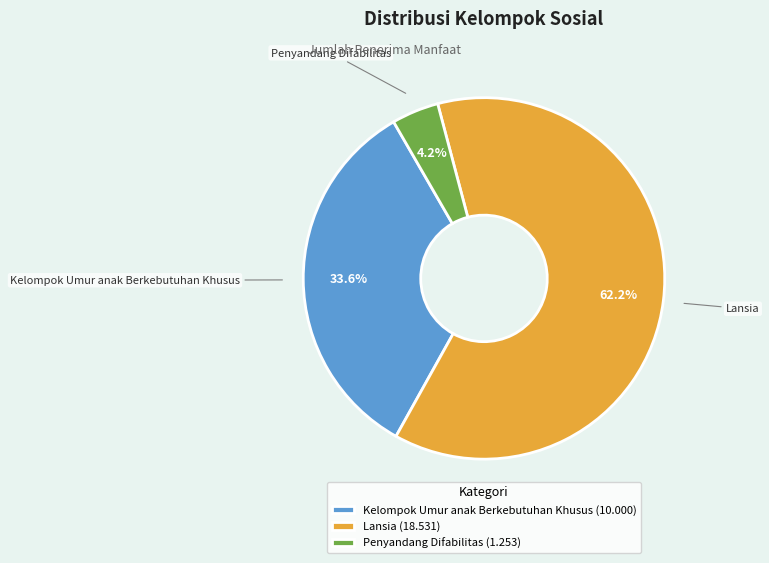

How many slices are in this pie chart?

3